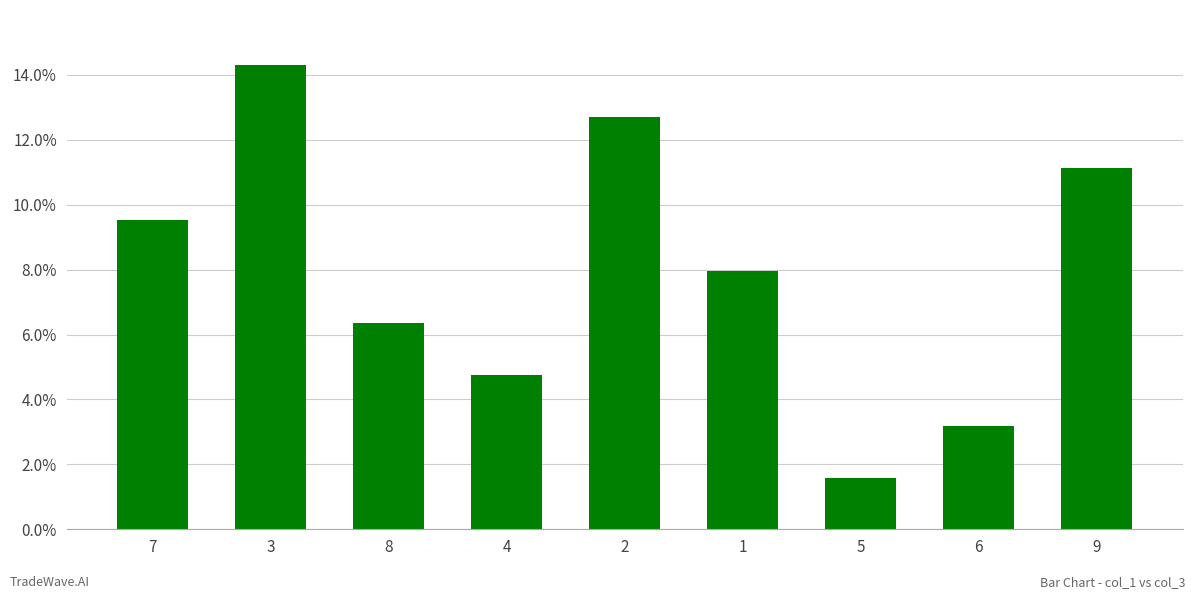

Reading left to right, list all the values displayed in this chart.

7=9.5	3=14.3	8=6.4	4=4.8	2=12.7	1=7.9	5=1.6	6=3.2	9=11.1